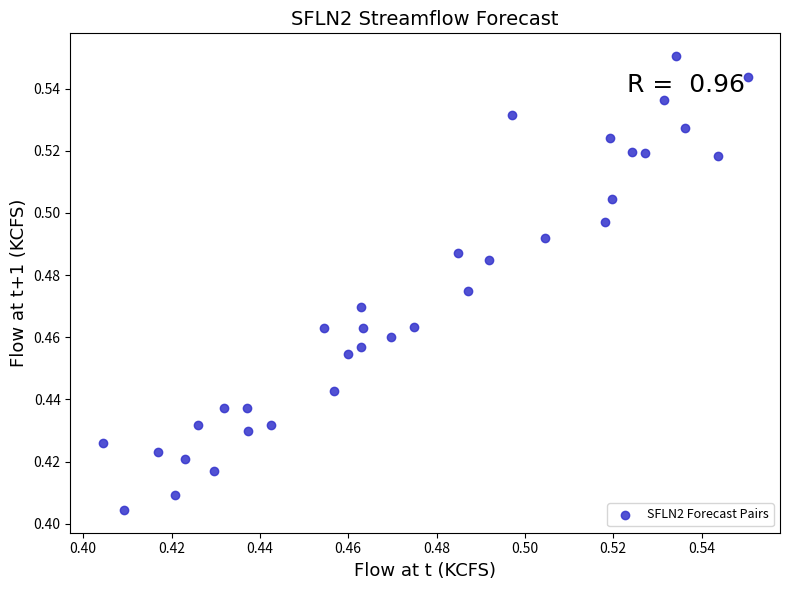

How many points are shown in the scatter plot?

34